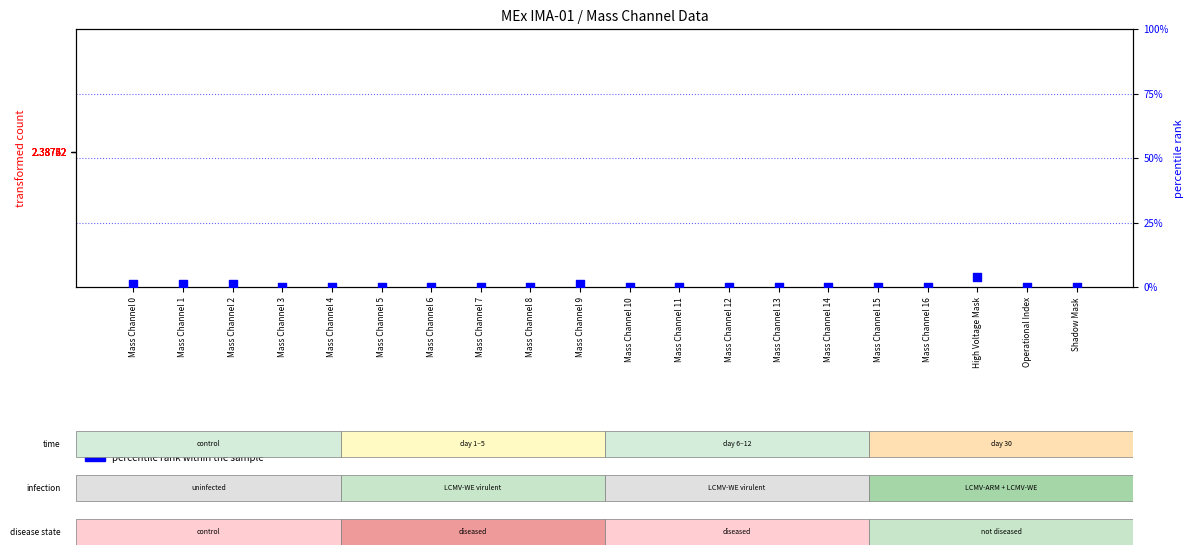

What are all the series names shown in the legend?

transformed count, percentile rank within the sample